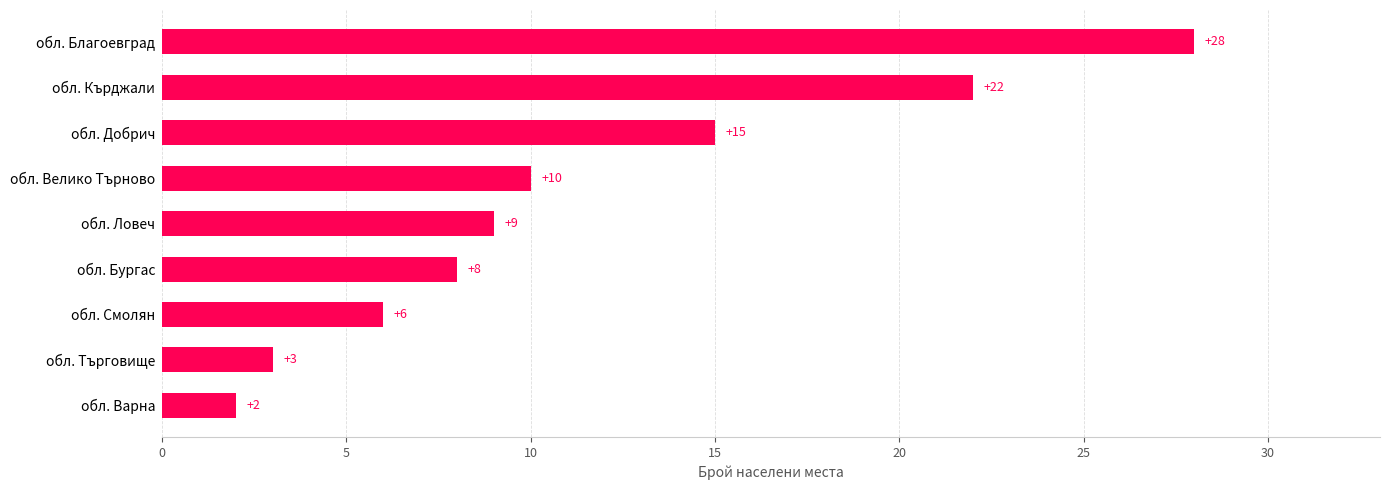

Does the chart contain stacked bars?

No